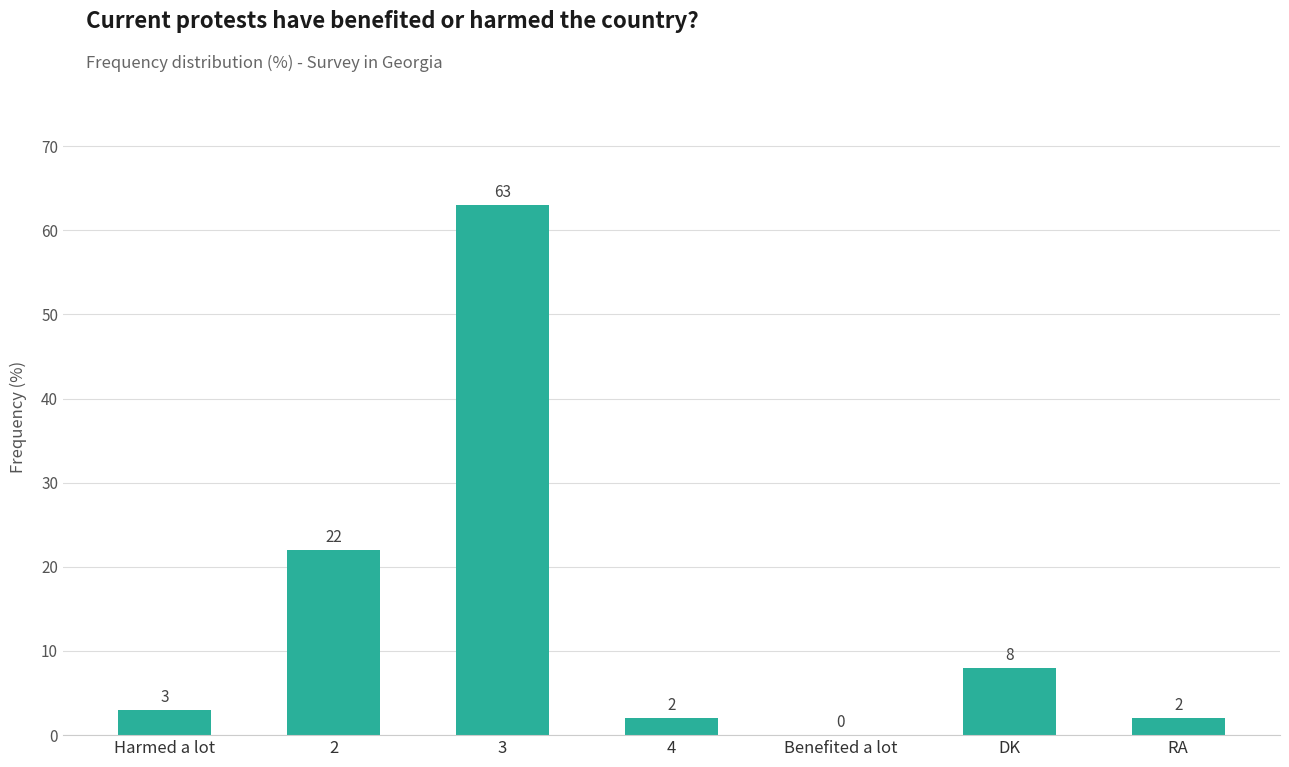

What is the greatest value displayed?

63